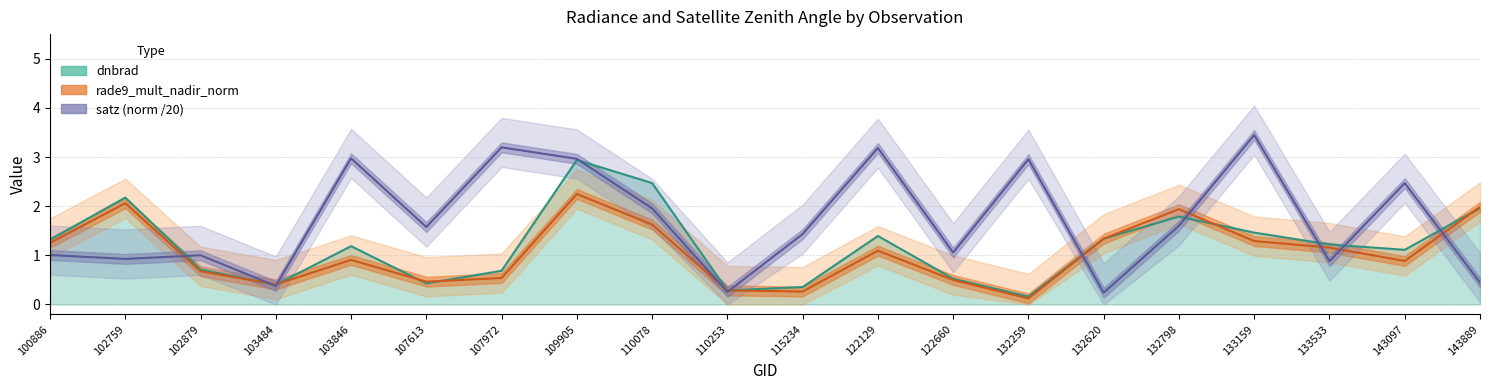

At which label does rade9_mult_nadir_norm first exceed 1?

100886